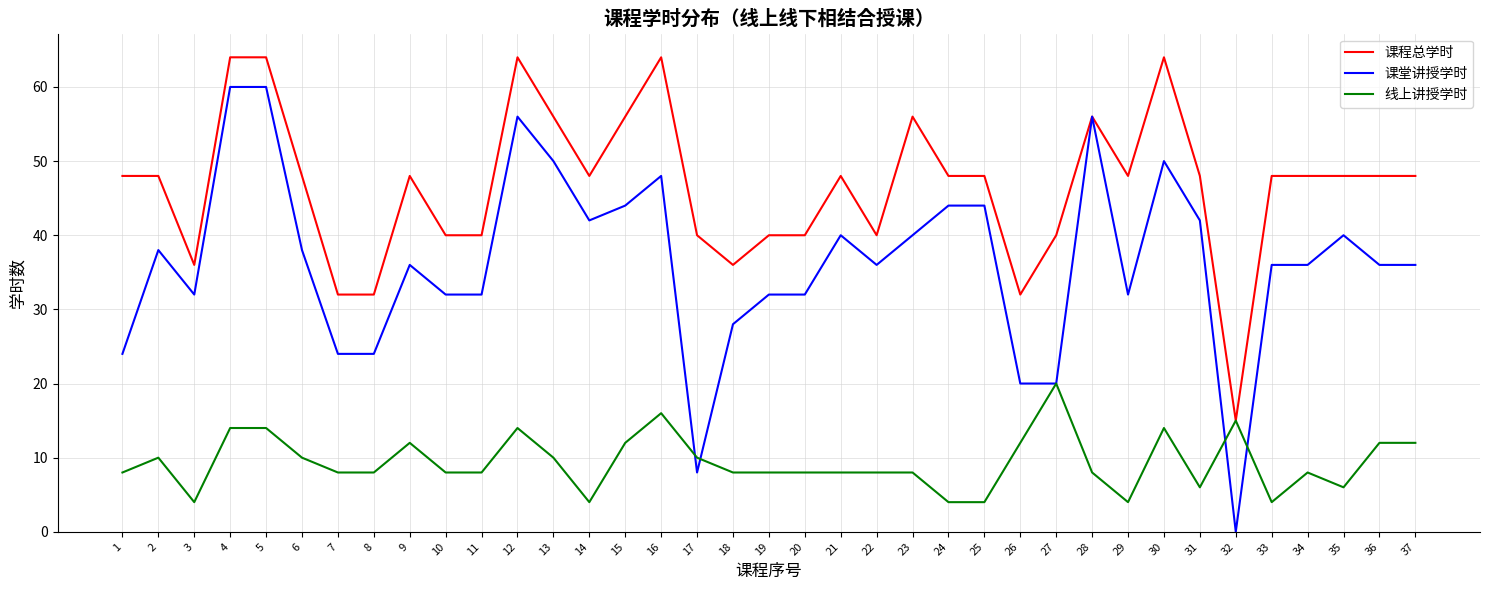

The value of 课程总学时 at 1 is 27. True or false?

False